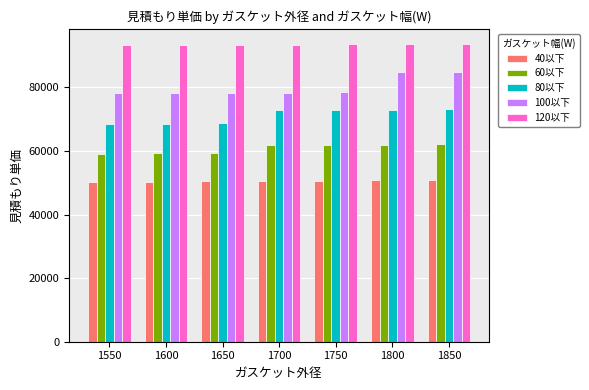

Is it true that 120以下 equals 93700 at 1850?

True